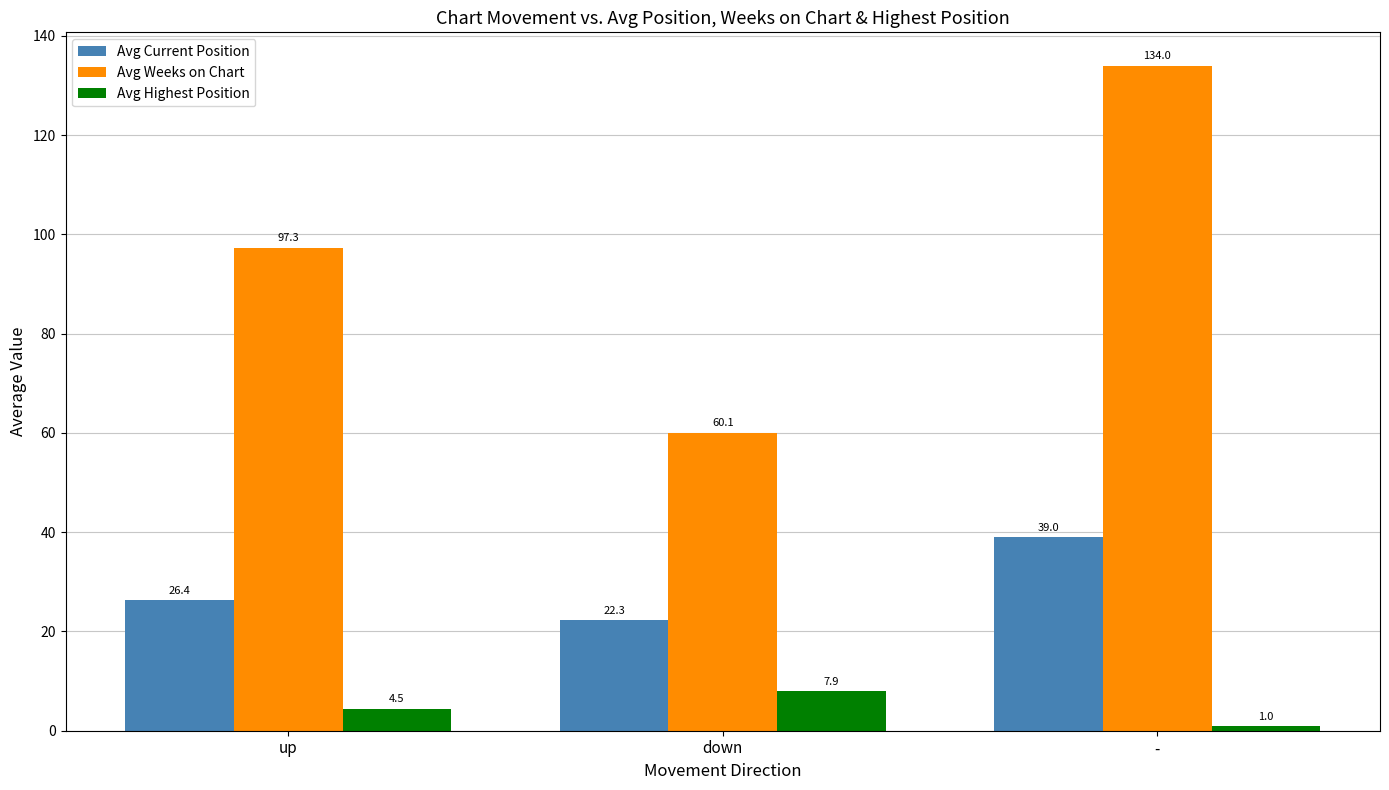

The value of Avg Weeks on Chart at down is 40.7. True or false?

False